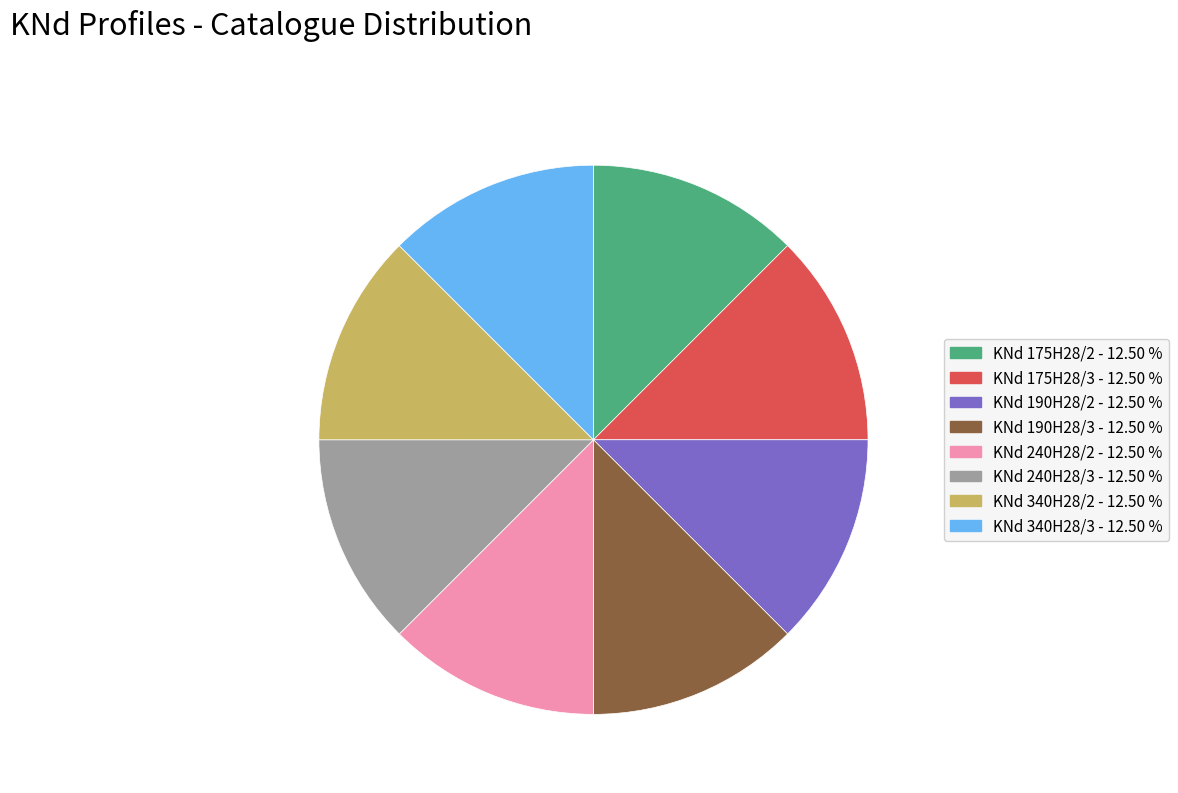

Do KNd 240H28/3 and KNd 175H28/3 together represent more than half of the pie?

No